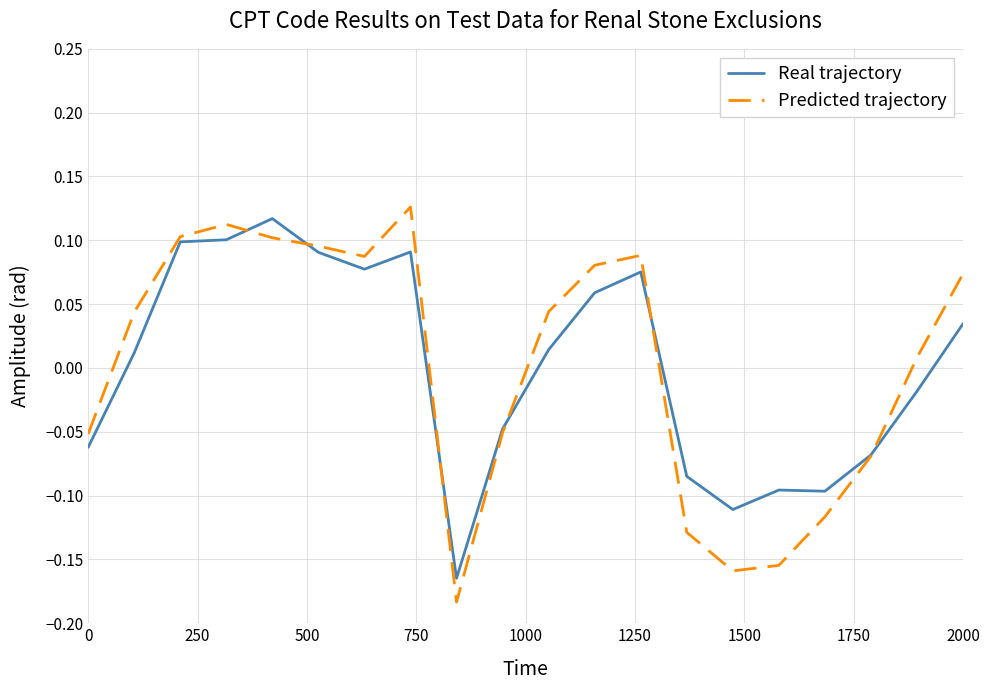

How many positive values does the Predicted trajectory series have?

12